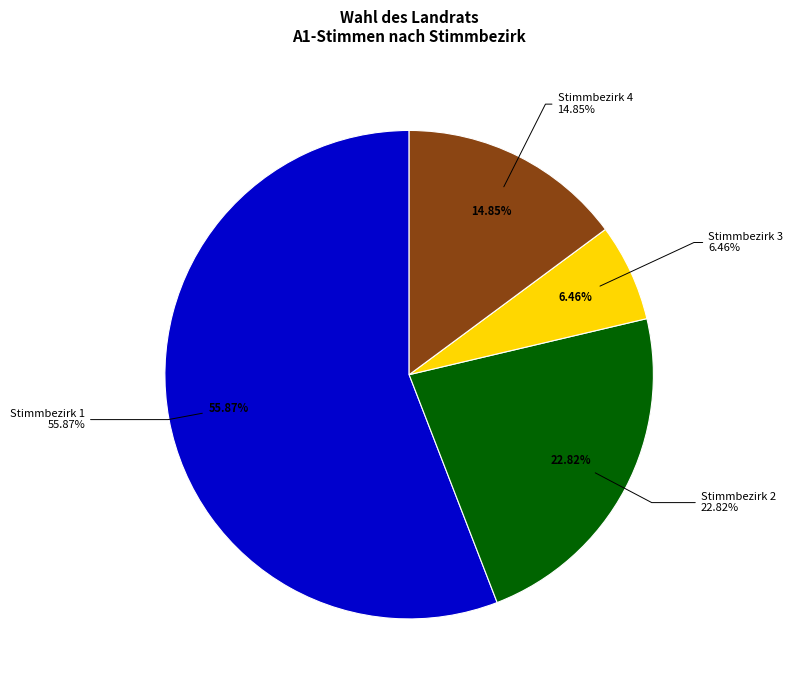

What portion of the pie excludes Stimmbezirk 3?

93.5%